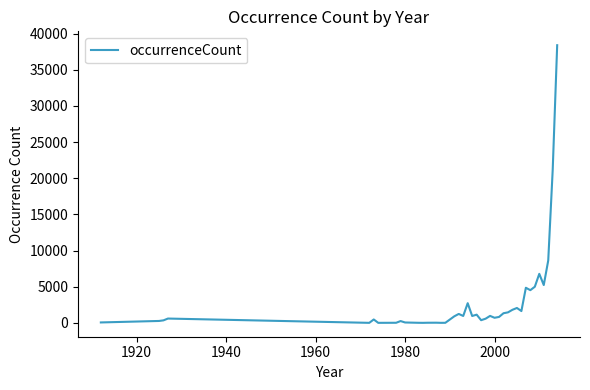

What is the smallest value displayed?

1